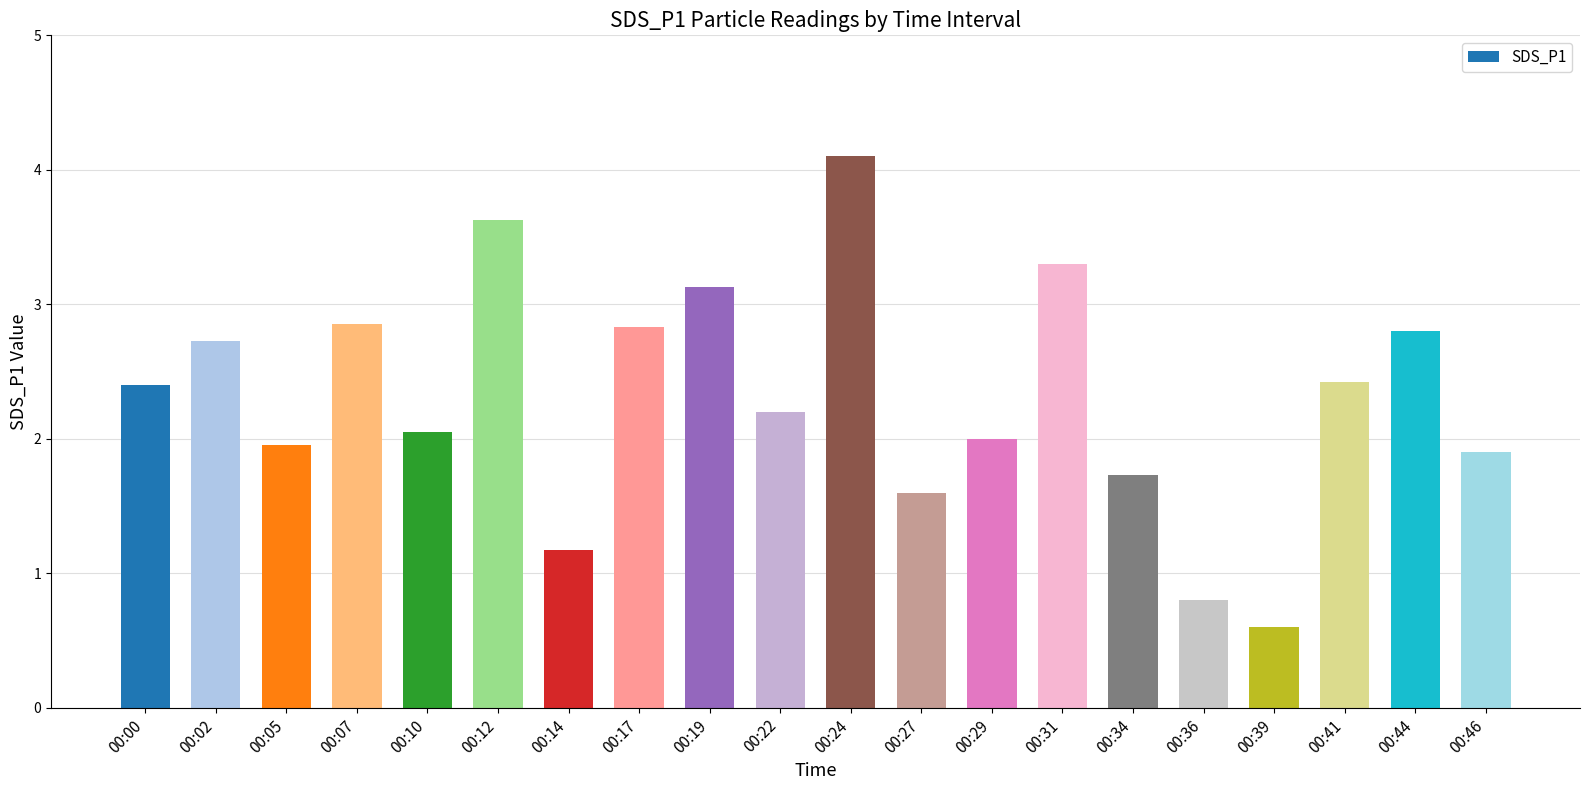

Approximately how many times larger is the value at 00:36 compared to 00:46?

0.4